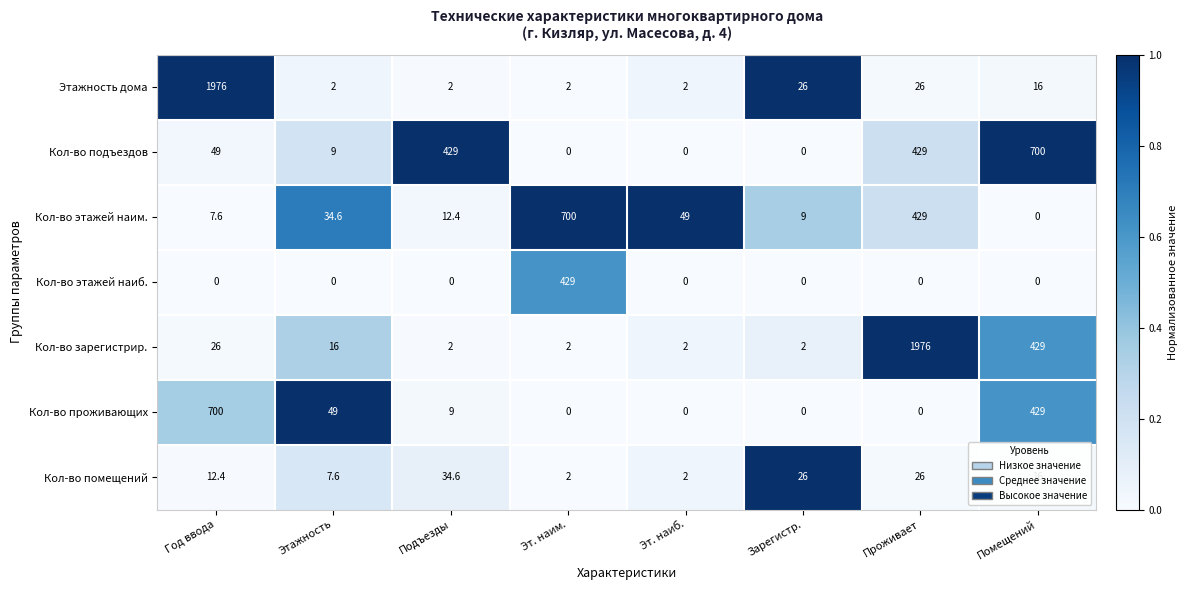

What is the sum of all Кол-во подъездов values?

1616.0